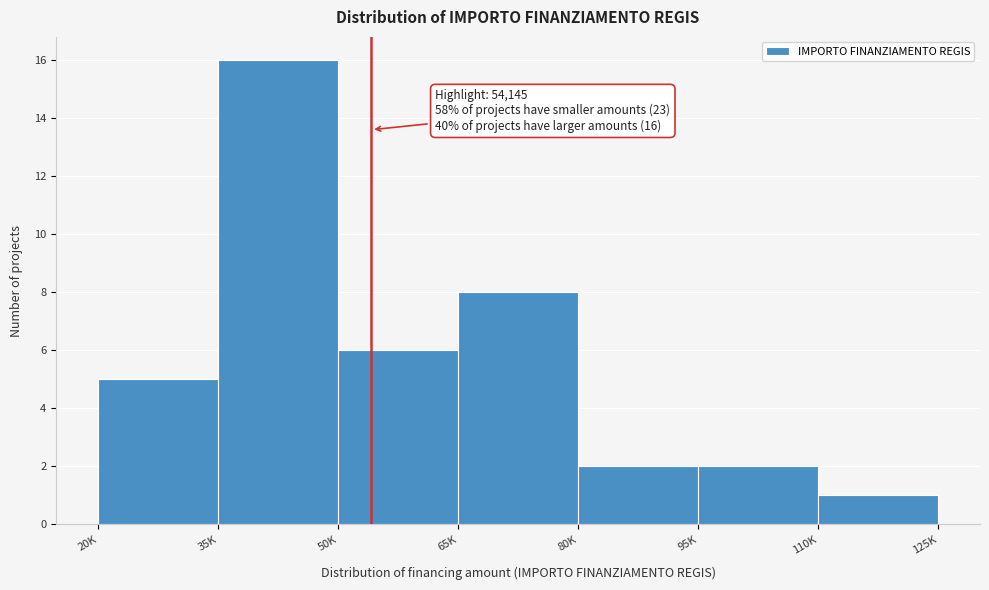

Reading left to right, transcribe all the data shown in this chart.

20K=5	35K=16	50K=6	65K=8	80K=2	95K=2	110K=1